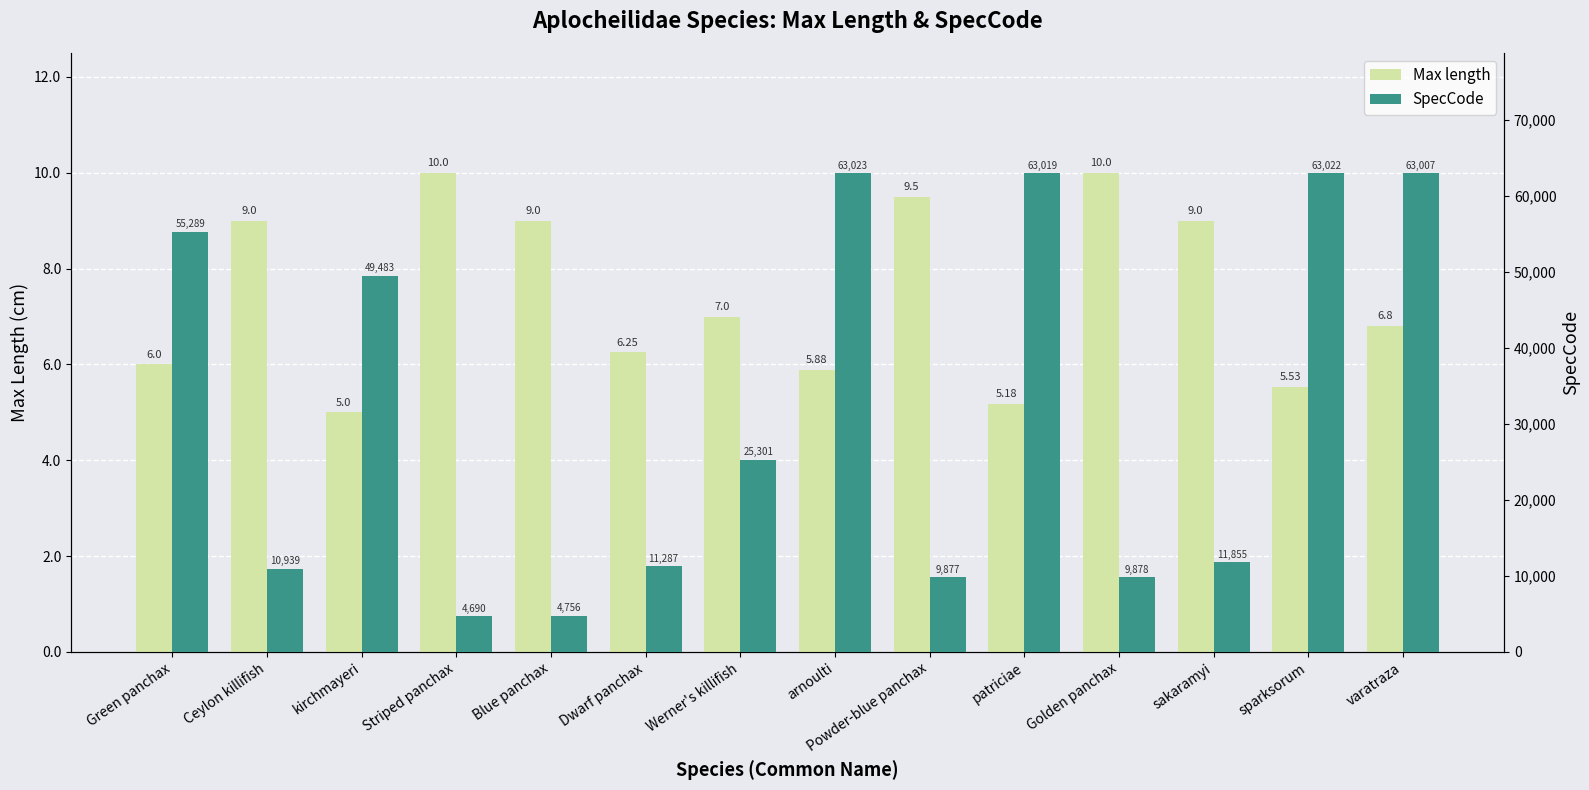

Reading right to left, list all the values displayed in this chart.

Max length: varatraza=6.8	sparksorum=5.5	sakaramyi=9.0	Golden panchax=10.0	patriciae=5.2	Powder-blue panchax=9.5	arnoulti=5.9	Werner's killifish=7.0	Dwarf panchax=6.2	Blue panchax=9.0	Striped panchax=10.0	kirchmayeri=5.0	Ceylon killifish=9.0	Green panchax=6.0
SpecCode: varatraza=63007.0	sparksorum=63022.0	sakaramyi=11855.0	Golden panchax=9878.0	patriciae=63019.0	Powder-blue panchax=9877.0	arnoulti=63023.0	Werner's killifish=25301.0	Dwarf panchax=11287.0	Blue panchax=4756.0	Striped panchax=4690.0	kirchmayeri=49483.0	Ceylon killifish=10939.0	Green panchax=55289.0